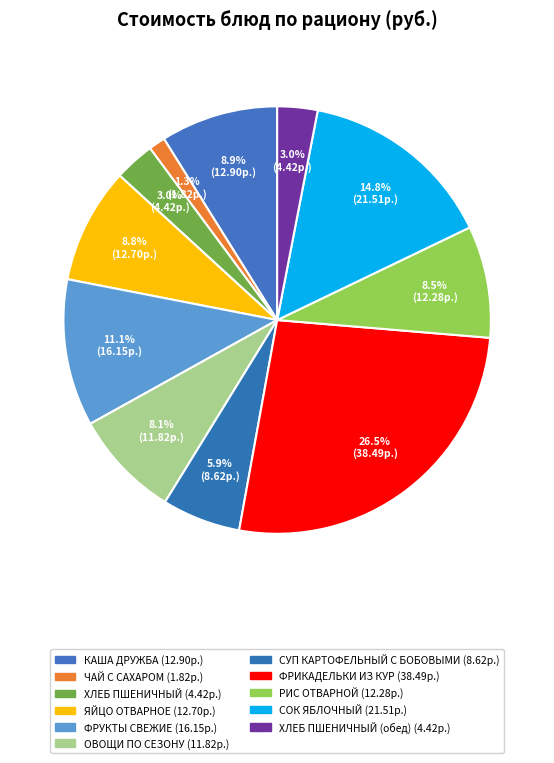

How many segments does this pie chart have?

11